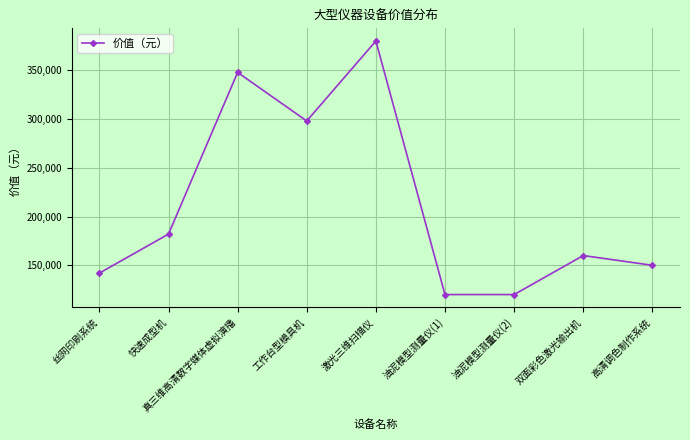

At which label does the data first exceed 160000?

快速成型机